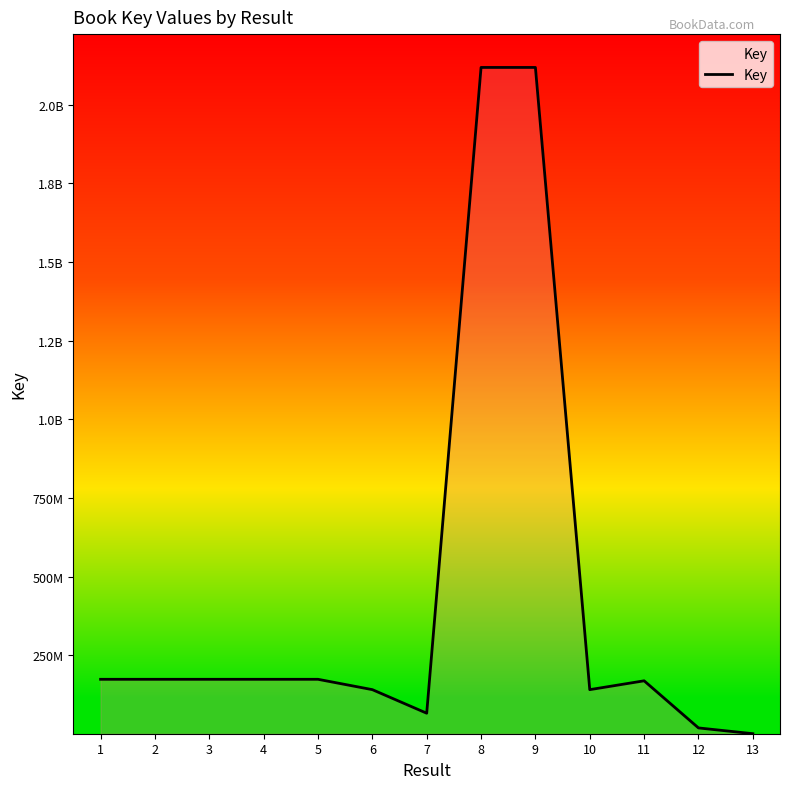

What is the sum of all values?

5643011548